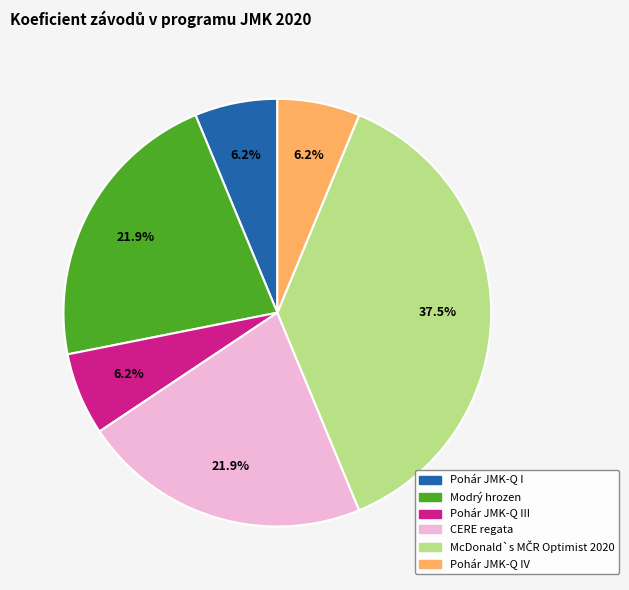

What percentage is NOT represented by Modrý hrozen?

78.1%